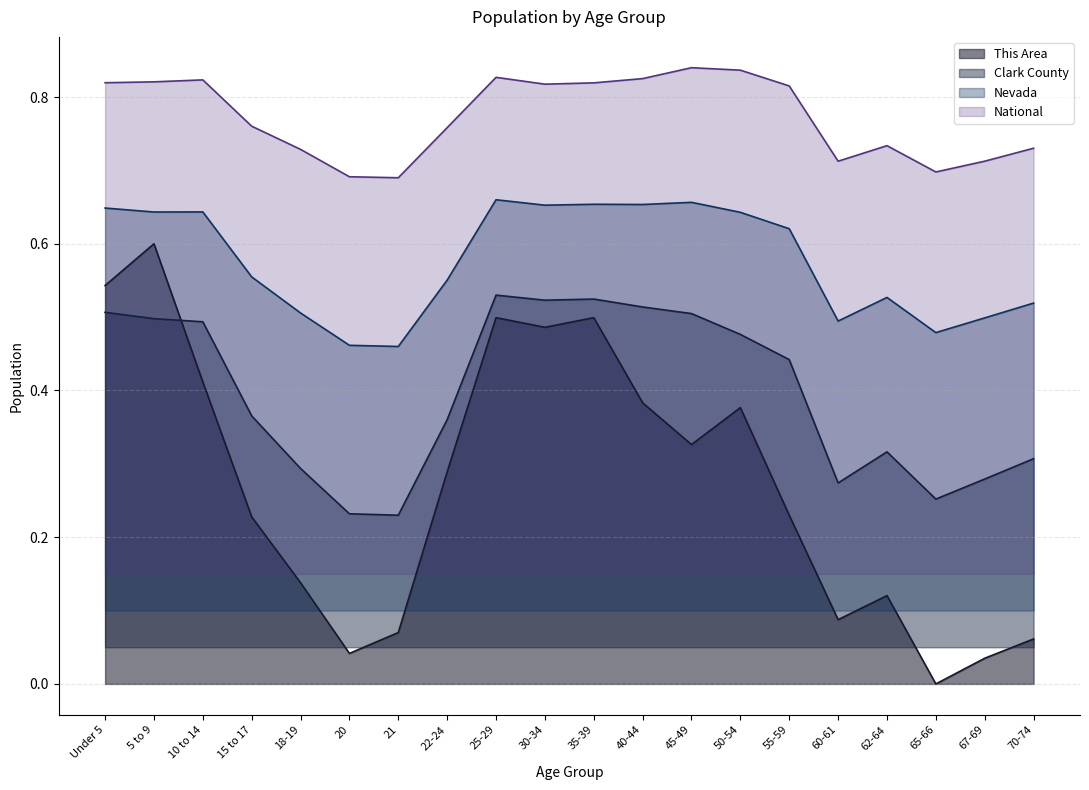

What is the spread (max minus min) of values at 65-66?

0.7